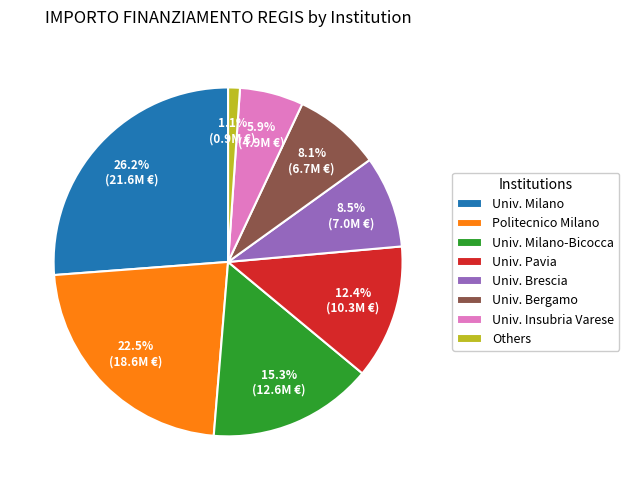

Which slice is the largest?

Univ. Milano